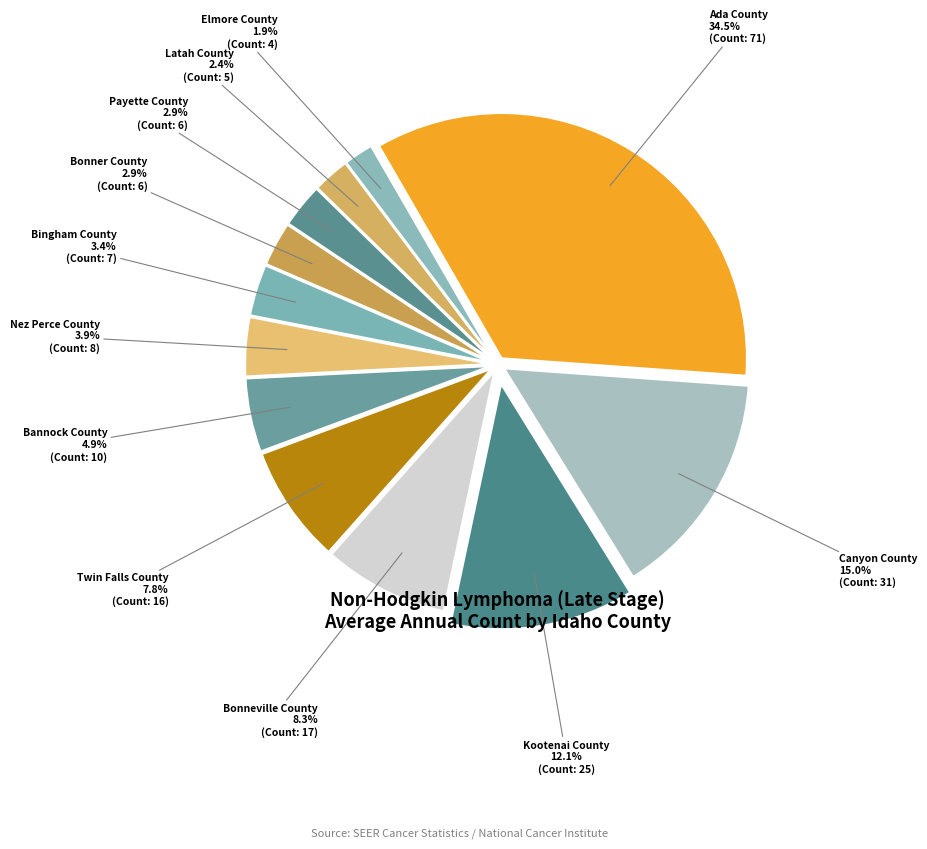

Which category has the biggest portion of the pie?

Ada County